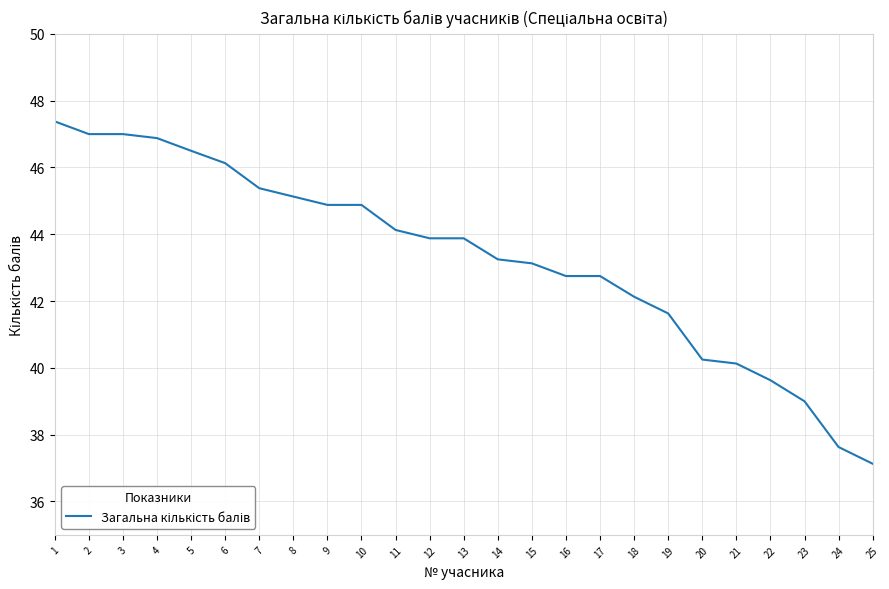

Approximately how many times larger is the value at 6 compared to 21?

1.1